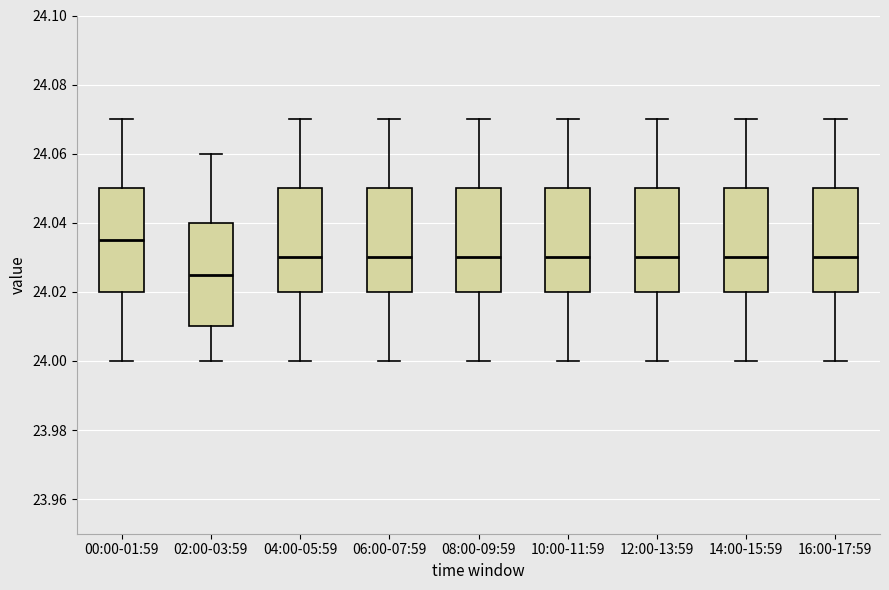

Where does the upper whisker of the box for 12:00-13:59 end on the y-axis? The values are not printed on the chart, so give them approximately, as read against the axis.

24.070